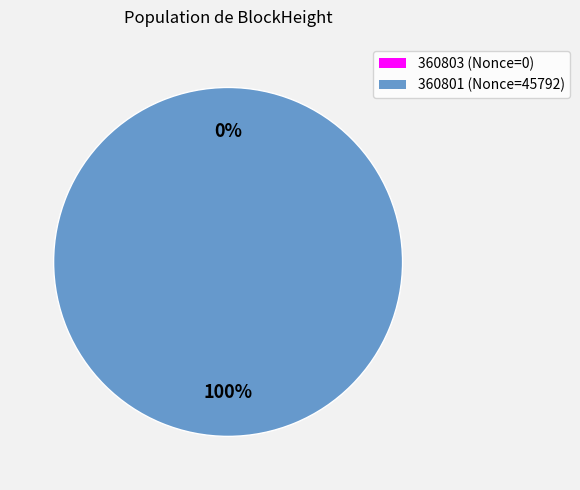

Is it true that 360803 is 0% of the pie?

True